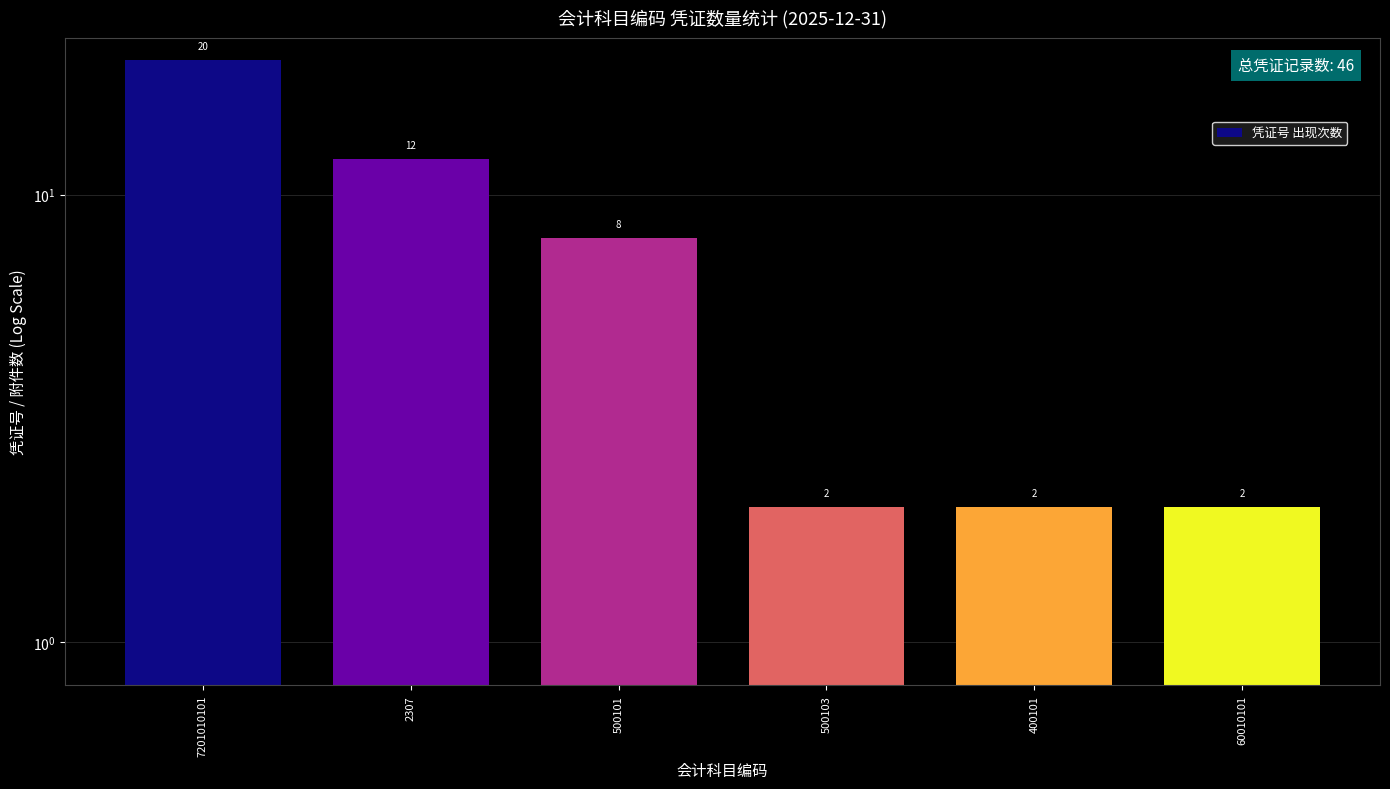

Rank the categories by value from highest to lowest.

7201010101, 2307, 500101, 500103, 400101, 60010101